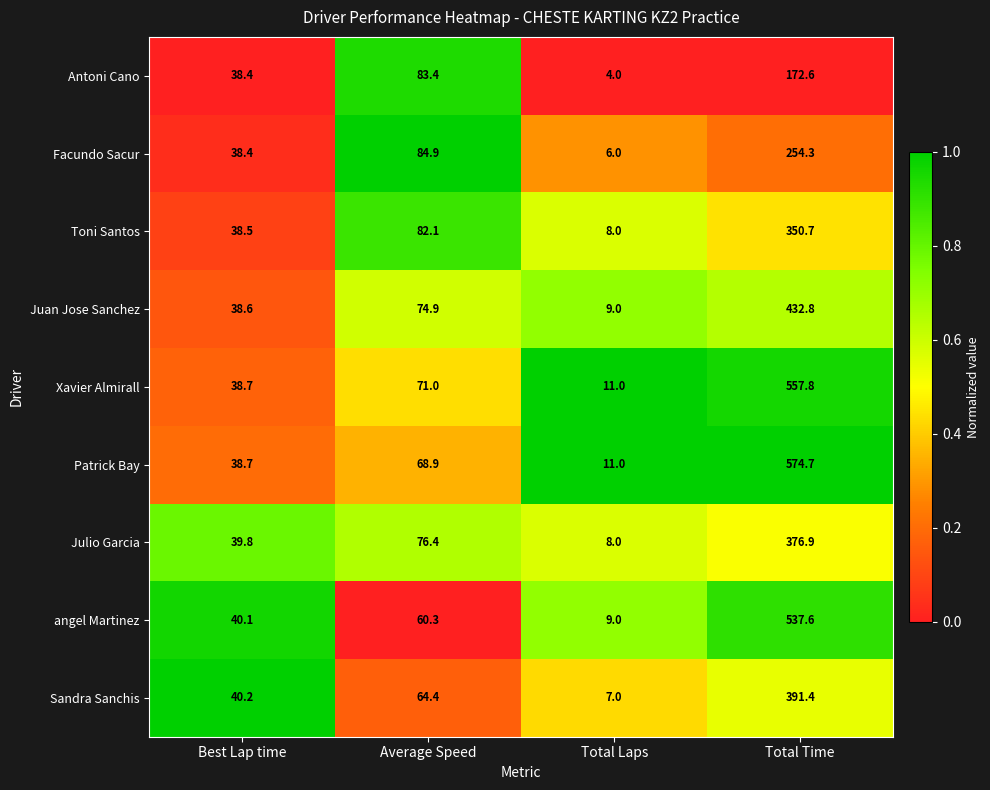

Rank the series at Total Time from highest to lowest value.

Patrick Bay, Xavier Almirall, angel Martinez, Juan Jose Sanchez, Sandra Sanchis, Julio Garcia, Toni Santos, Facundo Sacur, Antoni Cano